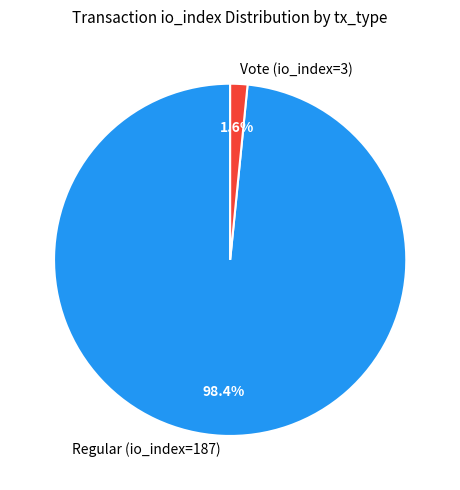

To the nearest percent, what is the difference between the Regular (io_index=187) and Vote (io_index=3) slice percentages?

97%